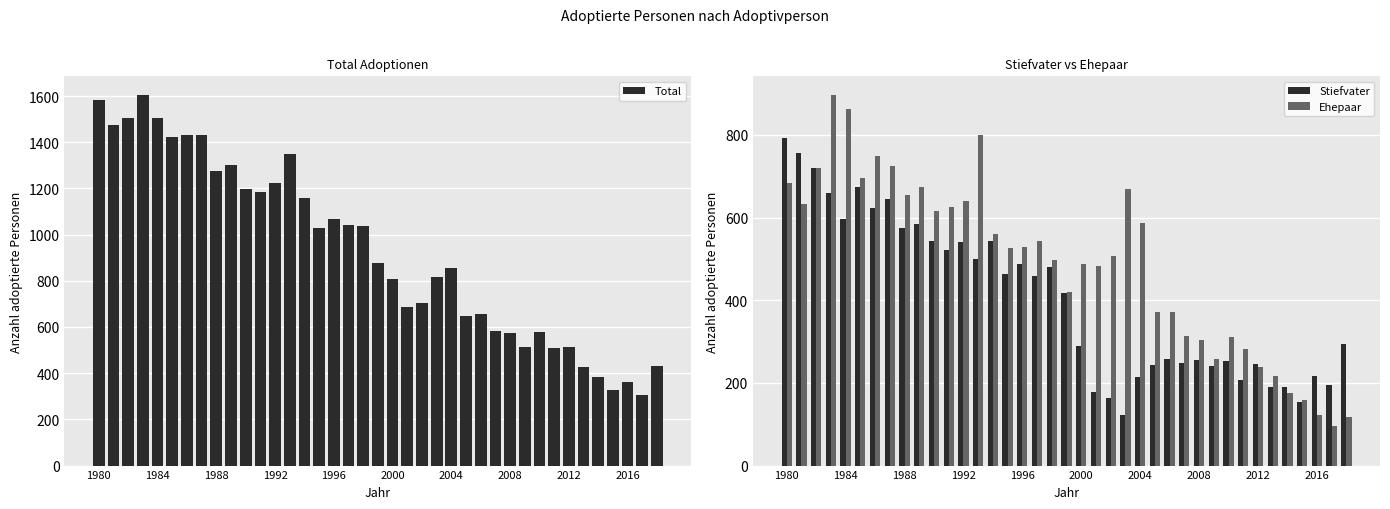

What is the maximum value for Stiefvater?

793